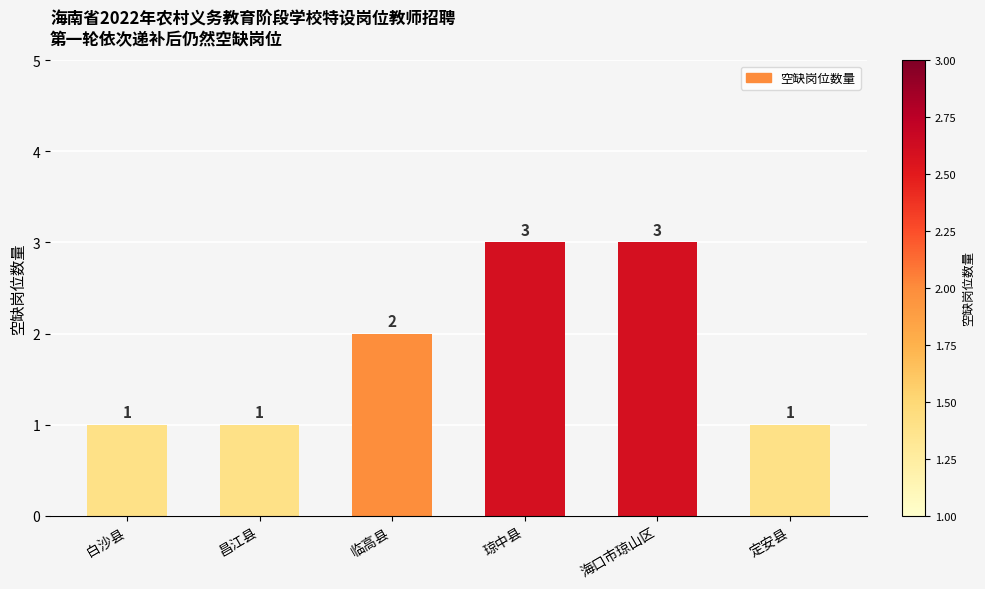

Are the bars horizontal?

No